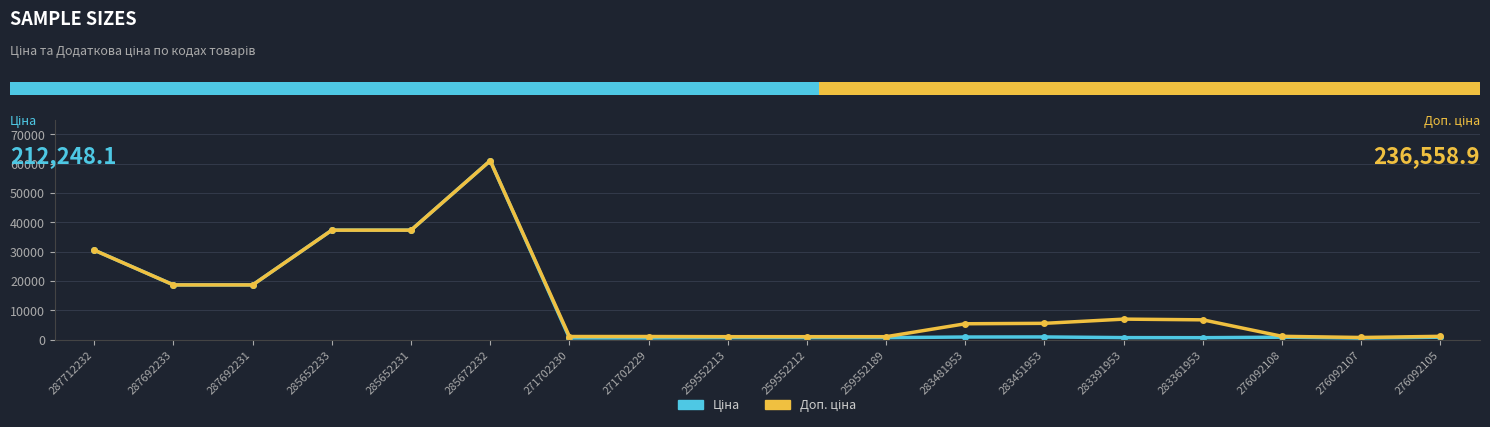

What is the total value across all series at 287692233?

37343.0